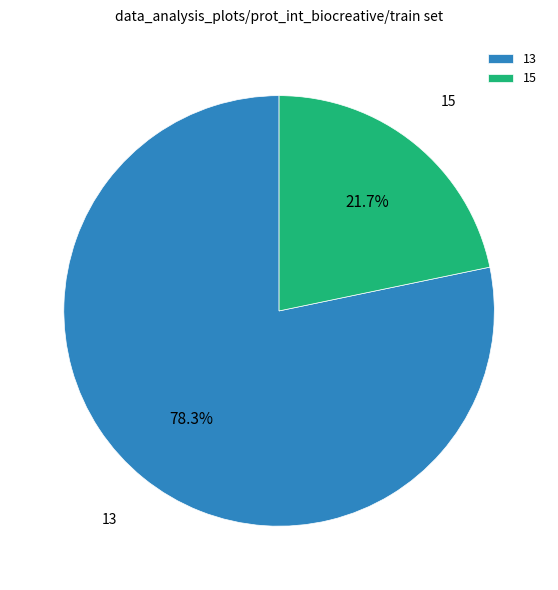

Rank the categories by value from lowest to highest.

15, 13